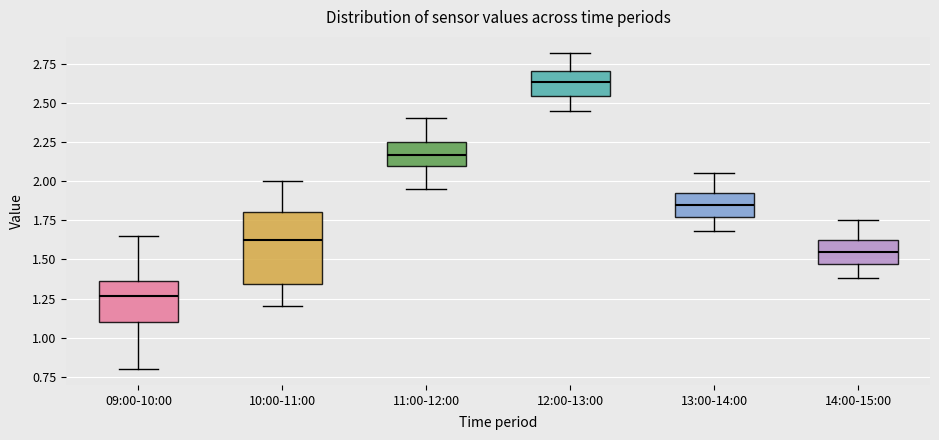

Where is the upper edge of the box for 14:00-15:00 on the y-axis? The values are not printed on the chart, so give them approximately, as read against the axis.

1.65